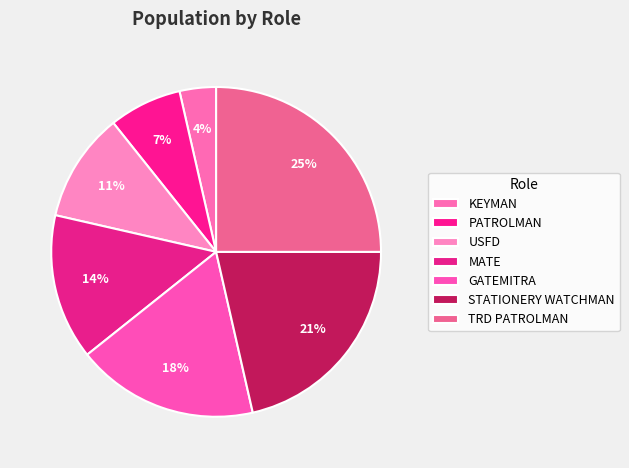

Which slice is the smallest?

KEYMAN